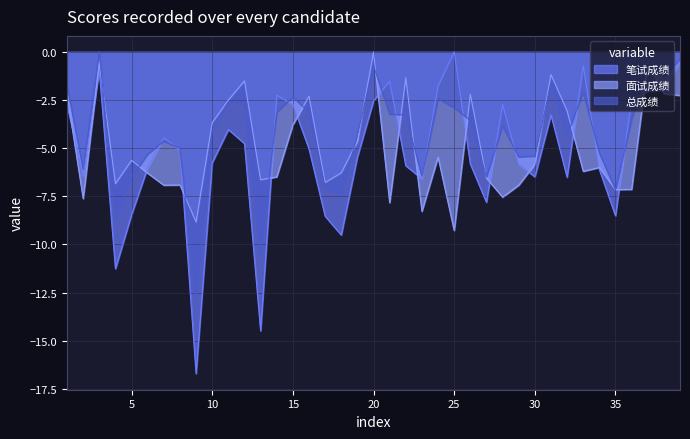

Between 2 and 33, which series saw the biggest shift?

笔试成绩